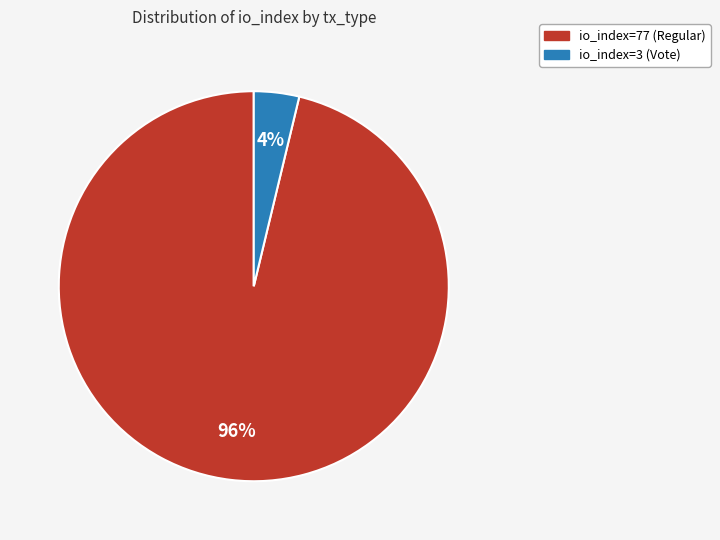

Which slice represents more than half of the pie?

io_index=77 (Regular)